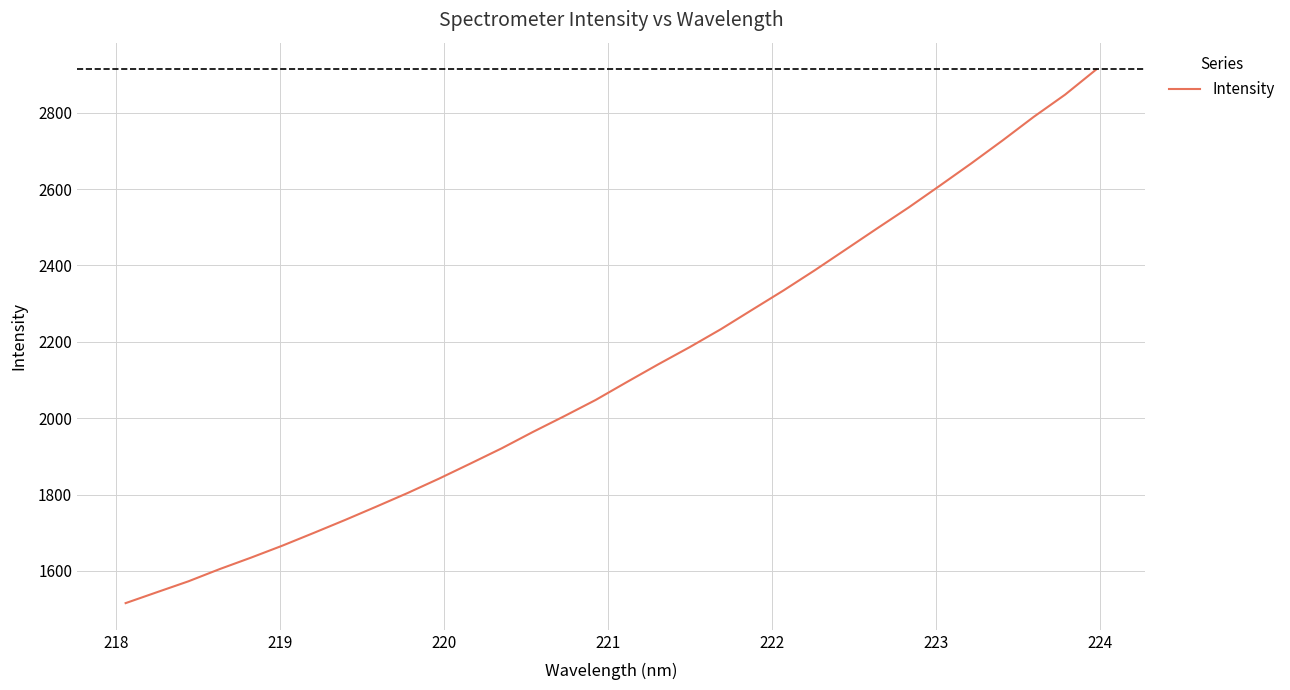

How many values are below 2094?

16